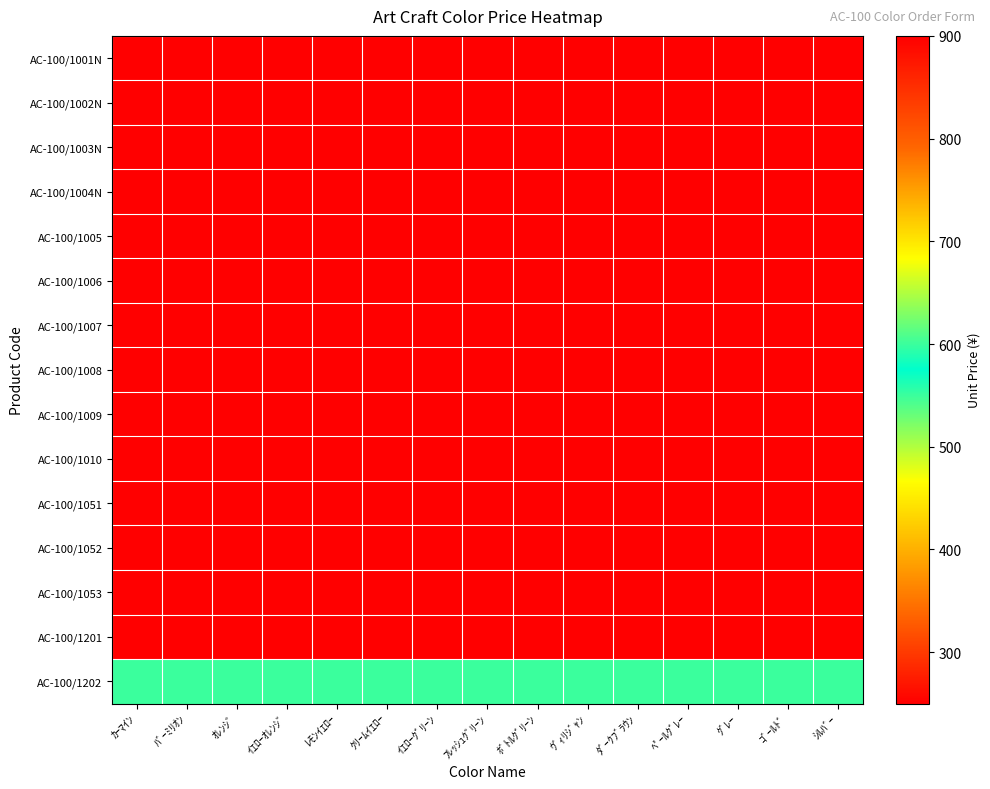

Which series changed the most between ﾊﾞｰﾐﾘｵﾝ and ｲｴﾛｰｵﾚﾝｼﾞ?

AC-100/1001N